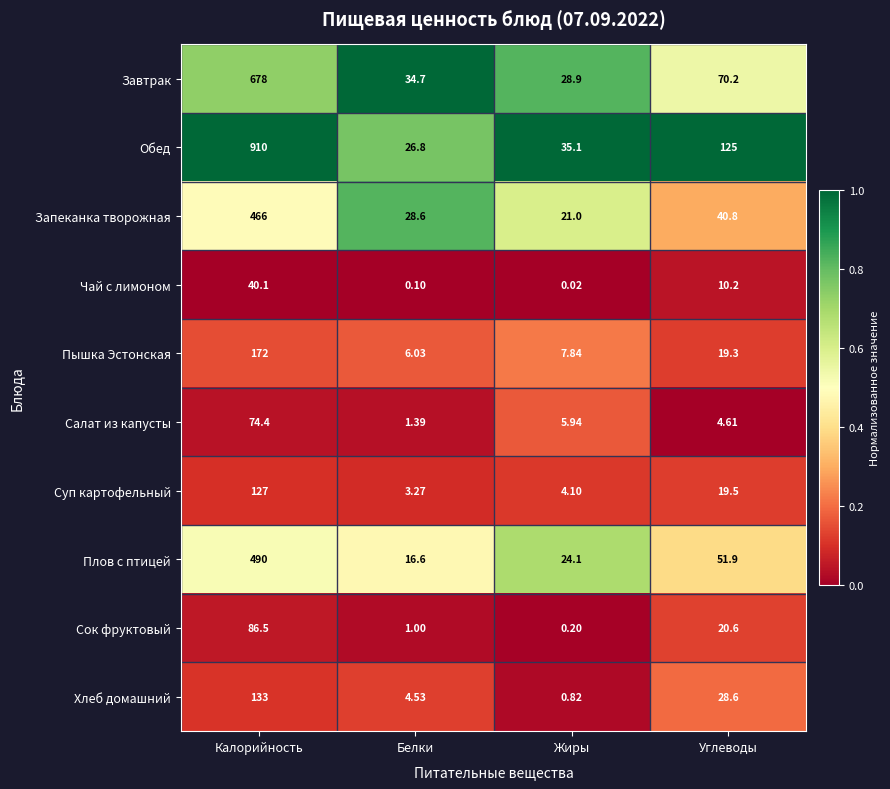

Count the number of categories in the chart.

4